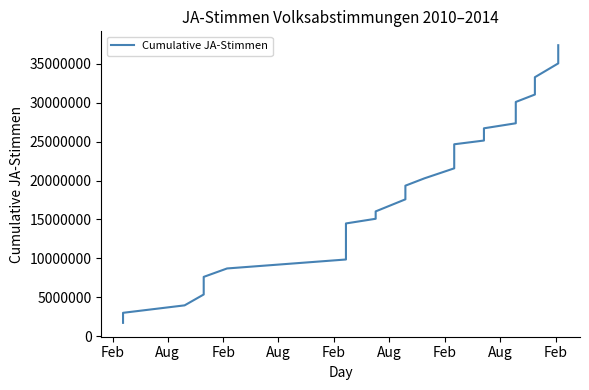

Is this an area chart (filled region under the line)?

No